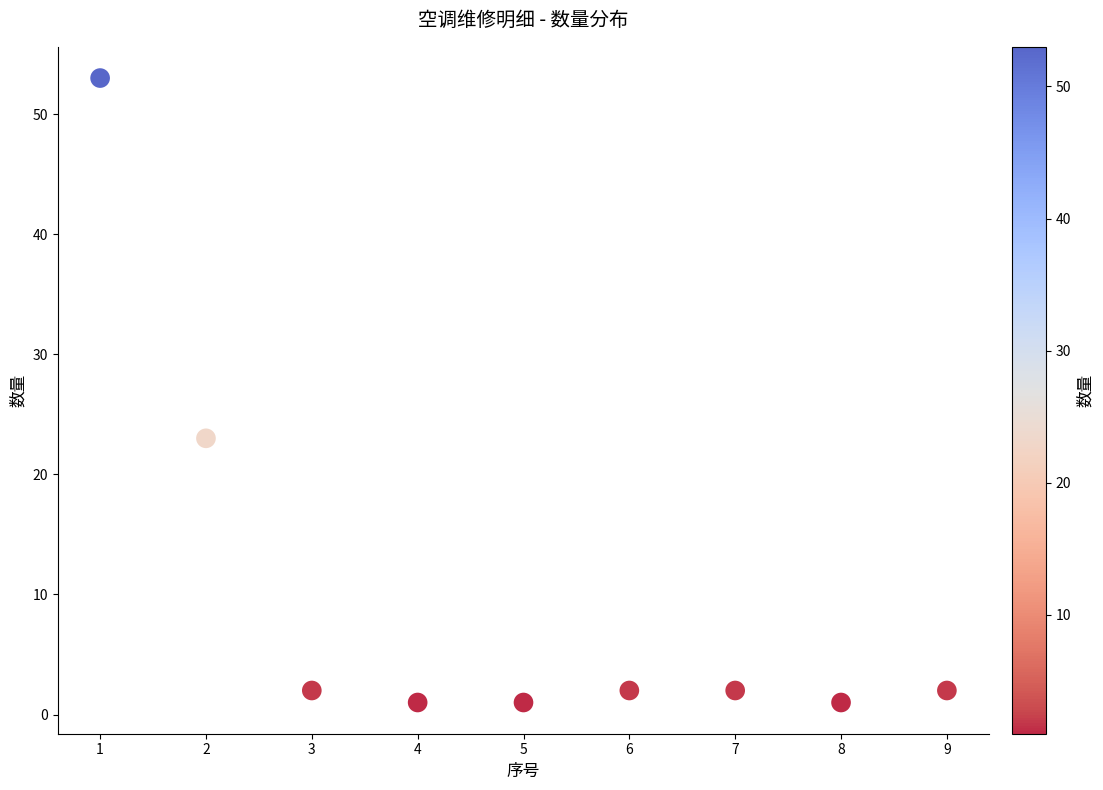

What Y value in the scatter plot is closest to 27?

23